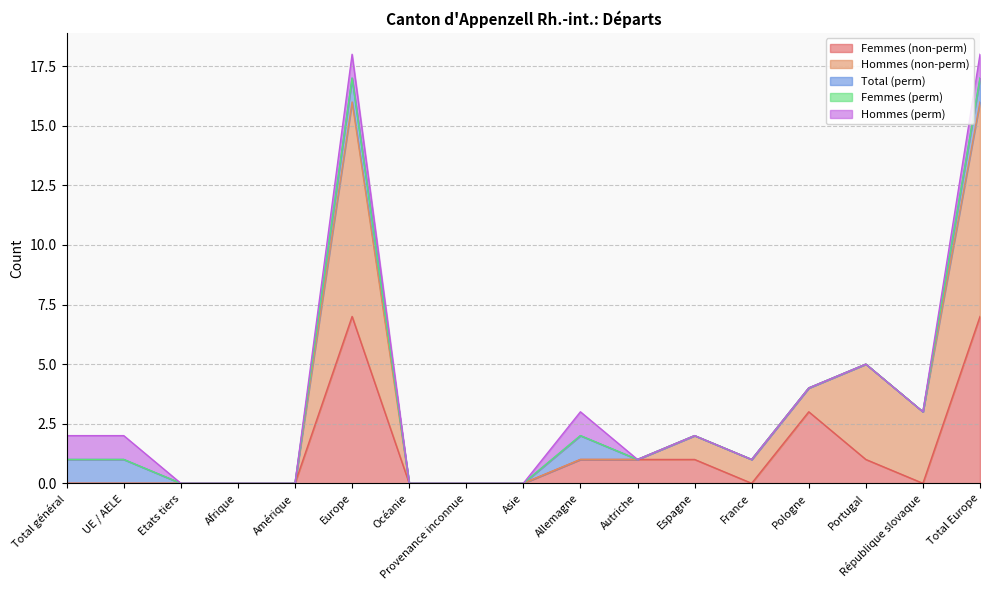

Which series has the largest total across all categories?

Hommes (non-perm)